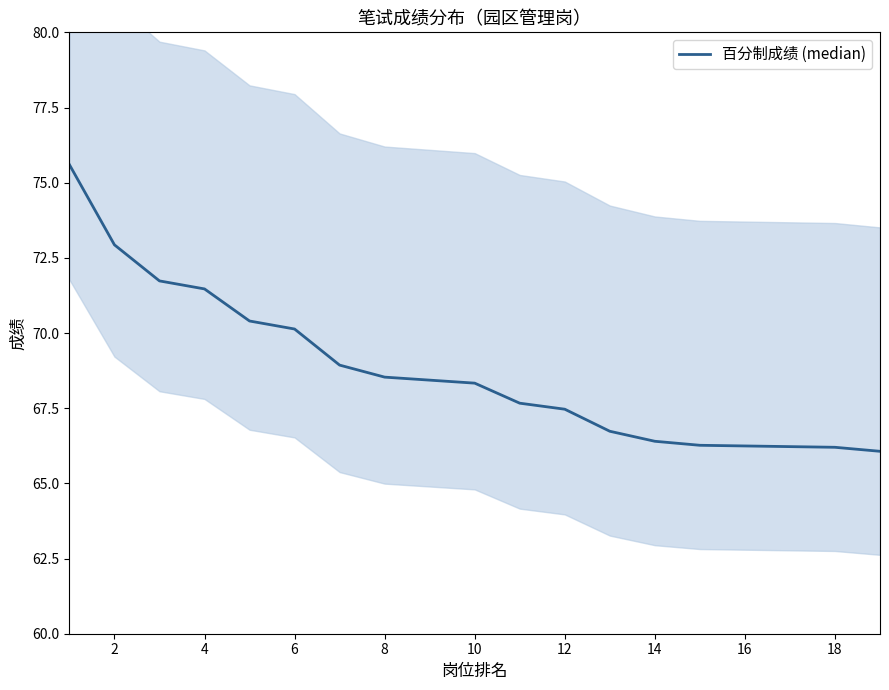

What is the maximum value shown in the chart?

75.6